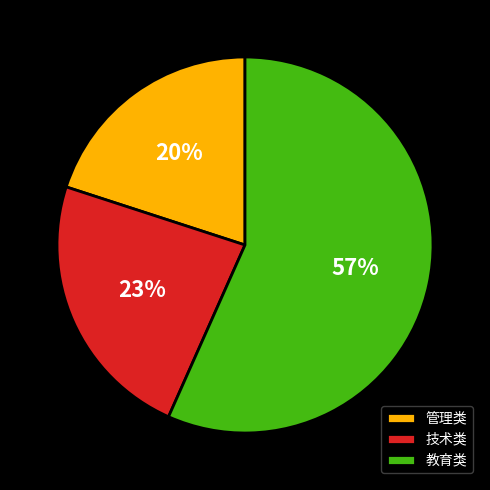

What percentage is the 教育类 slice, to the nearest percent?

57%